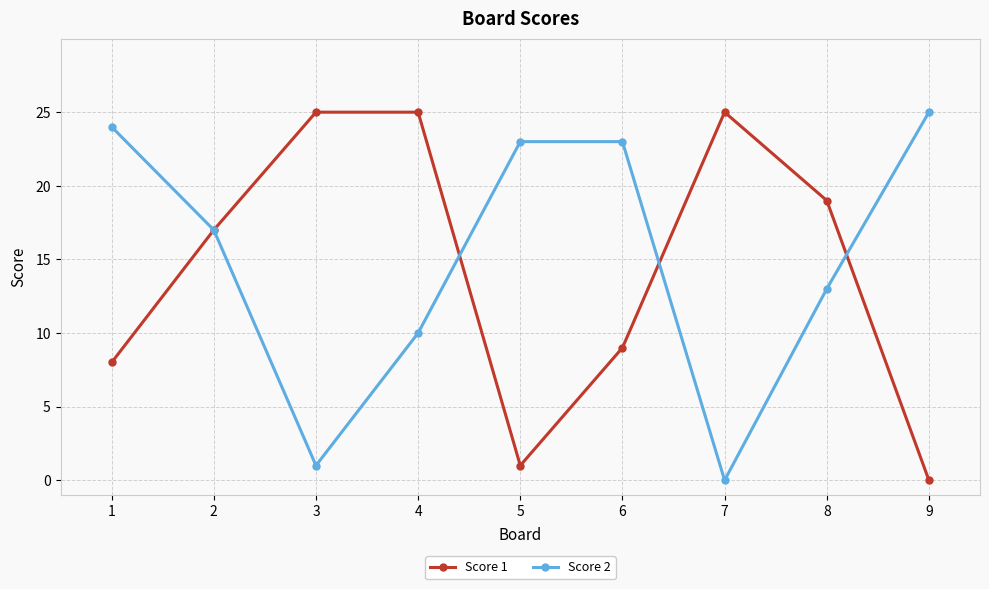

True or false: Score 2 has more than 2 points higher than both neighbors.

False